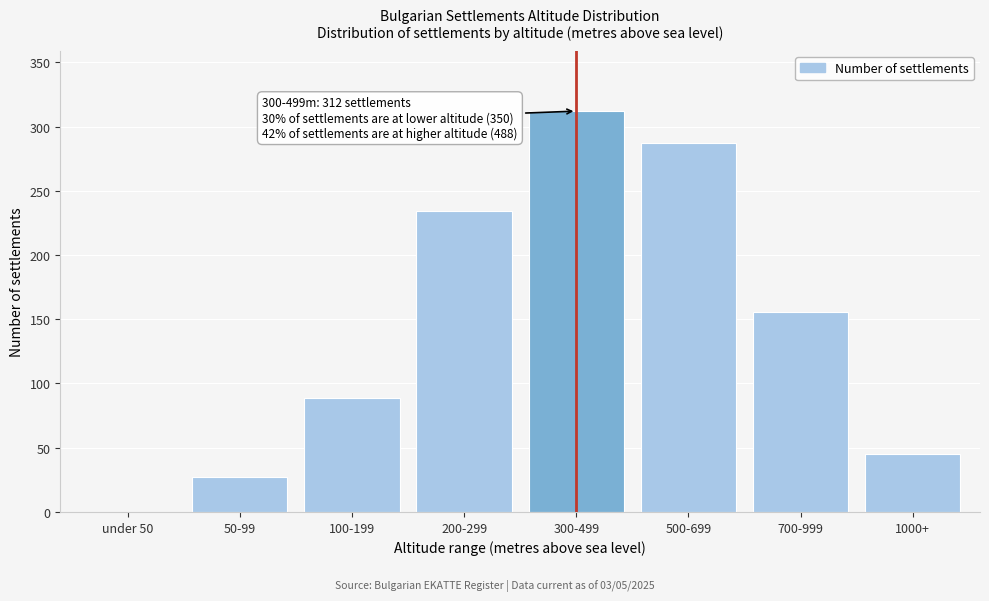

Reading left to right, list all the values displayed in this chart.

under 50=0	50-99=27	100-199=89	200-299=234	300-499=312	500-699=287	700-999=156	1000+=45